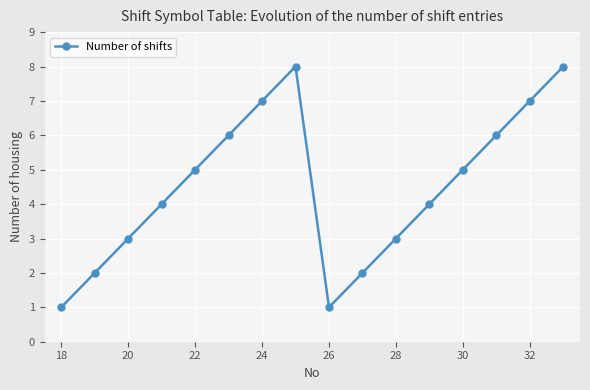

What is the maximum value shown in the chart?

8